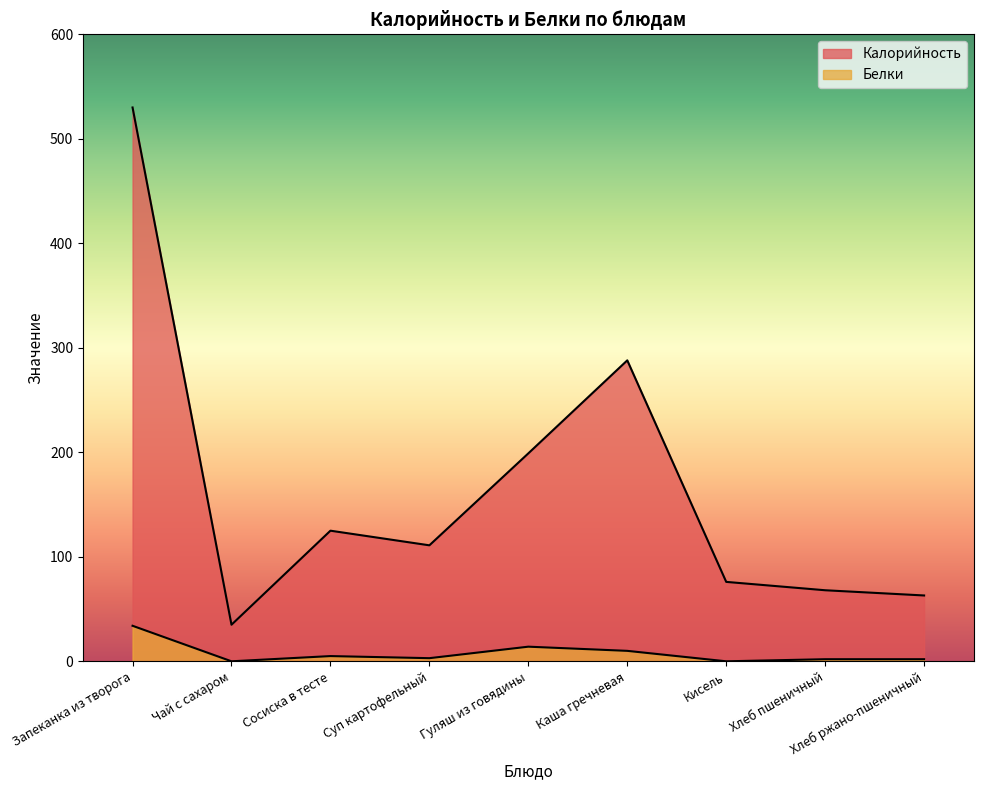

What position from the right is Сосиска в тесте?

7